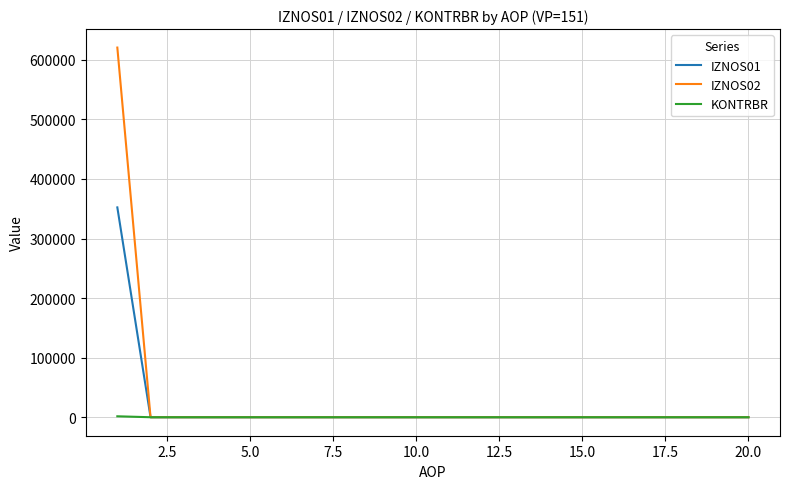

Which series has the largest range (max minus min)?

IZNOS02